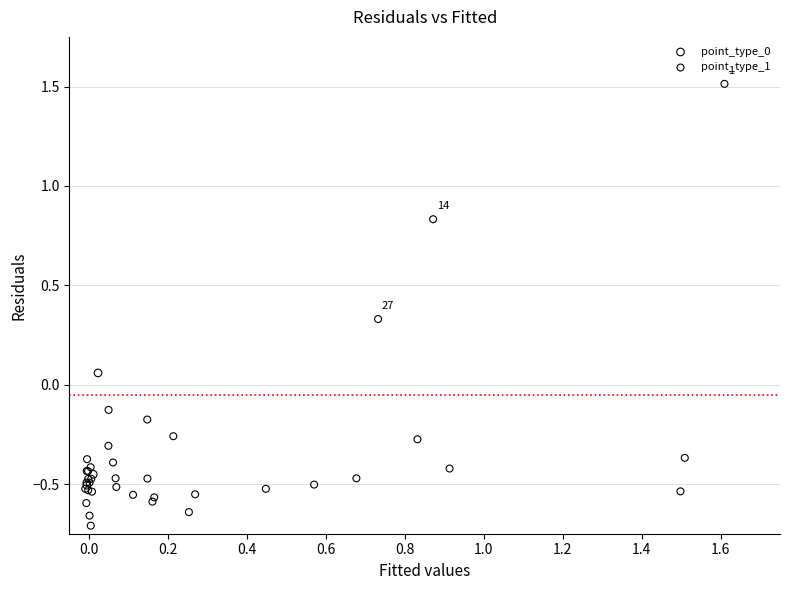

Which series reaches the minimum Y coordinate?

point_type_1